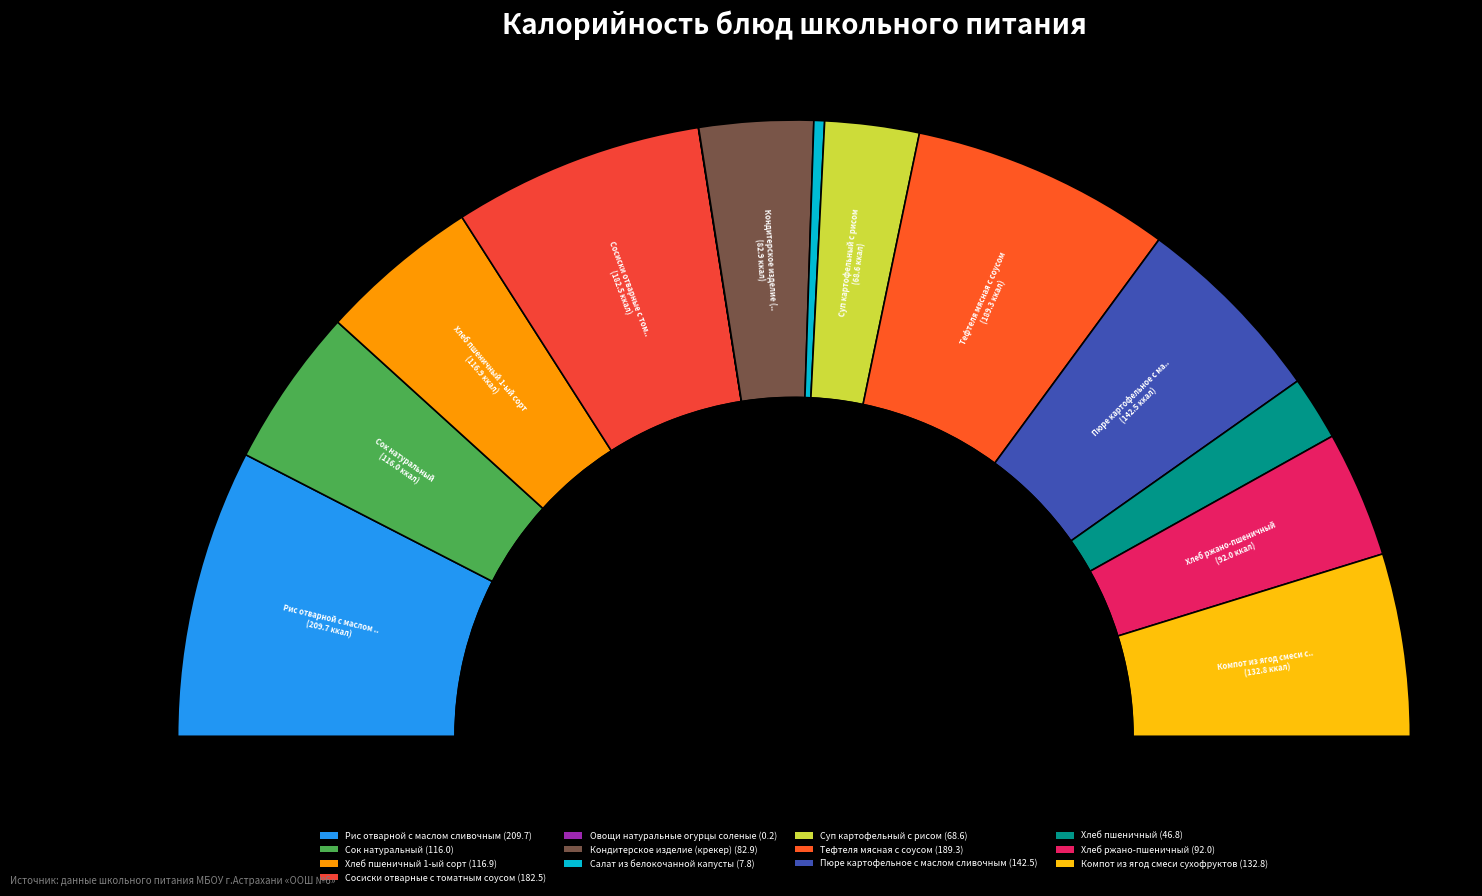

Rank the categories by value from lowest to highest.

Овощи натуральные огурцы соленые, Салат из белокочанной капусты, Хлеб пшеничный, Суп картофельный с рисом, Кондитерское изделие (крекер), Хлеб ржано-пшеничный, Сок натуральный, Хлеб пшеничный 1-ый сорт, Компот из ягод смеси сухофруктов, Пюре картофельное с маслом сливочным, Сосиски отварные с томатным соусом, Тефтеля мясная с соусом, Рис отварной с маслом сливочным